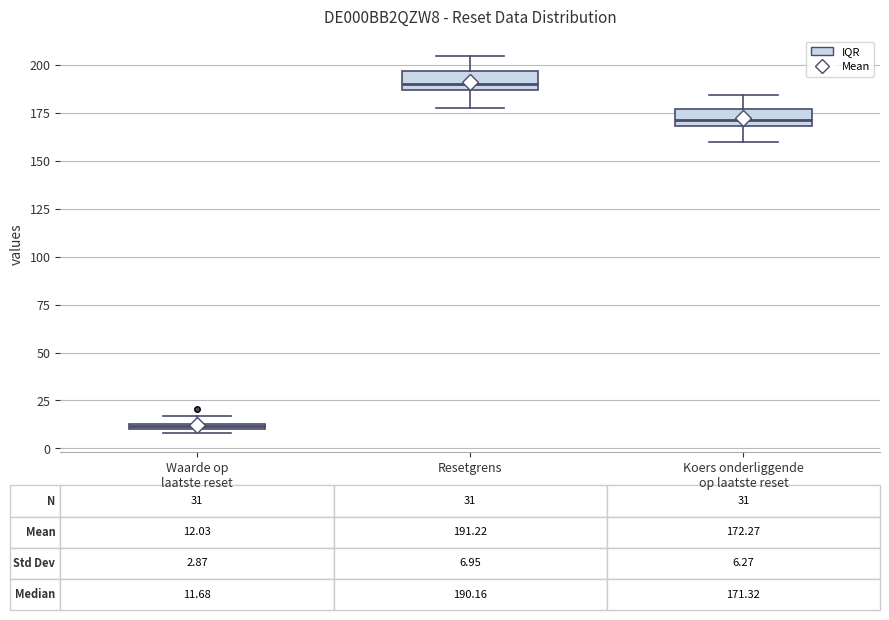

Which box has the lowest median line?

Waarde op laatste reset